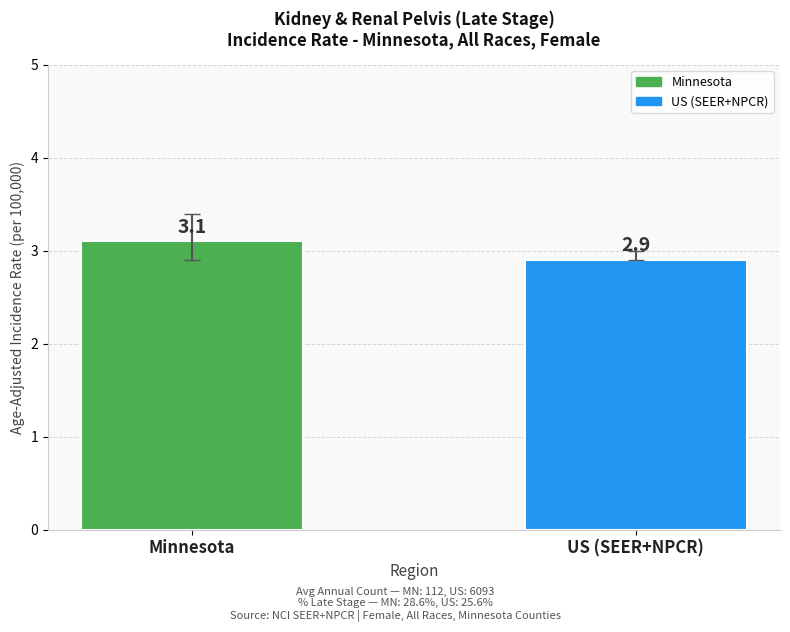

Reading left to right, what are all the values shown in this chart?

3.1	2.9